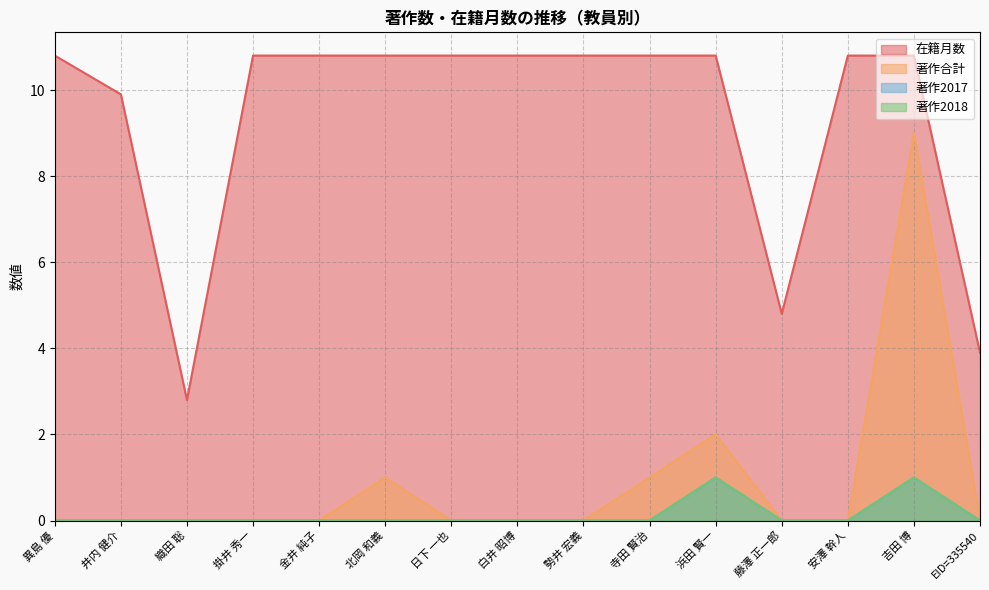

Is it true that 著作2017 equals -0.6 at 織田 聡?

False